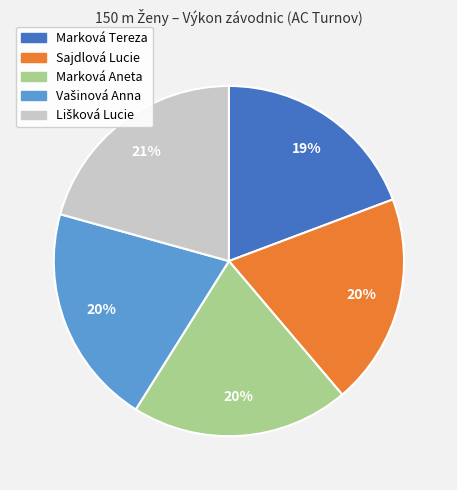

True or false: Marková Aneta accounts for 12% of the total.

False